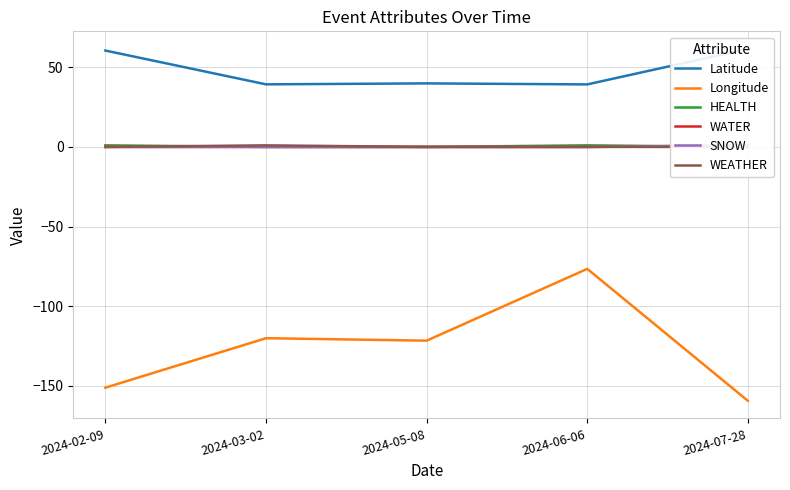

Is the value of WEATHER at 2024-05-08 greater than the value of HEALTH at 2024-02-09?

No